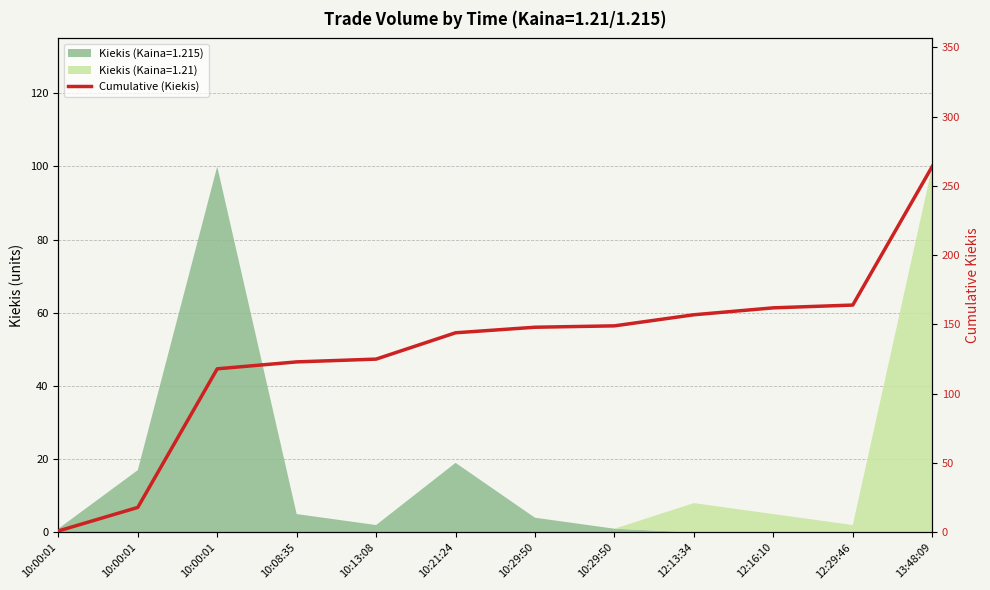

How many categories are shown in the chart?

12